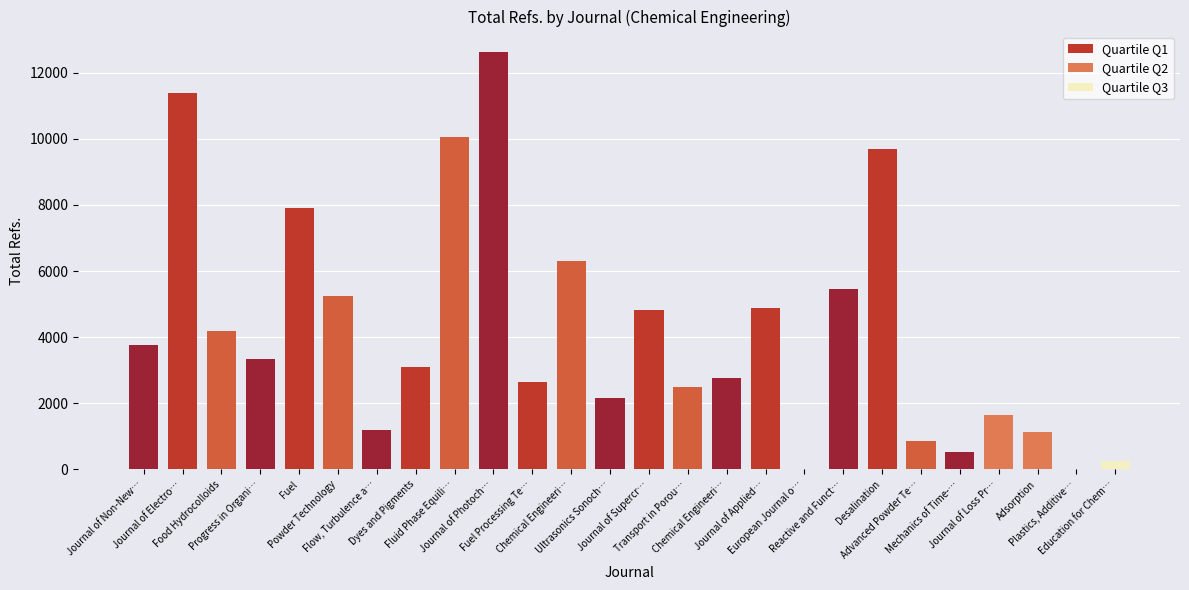

Count the number of data series in this chart.

1